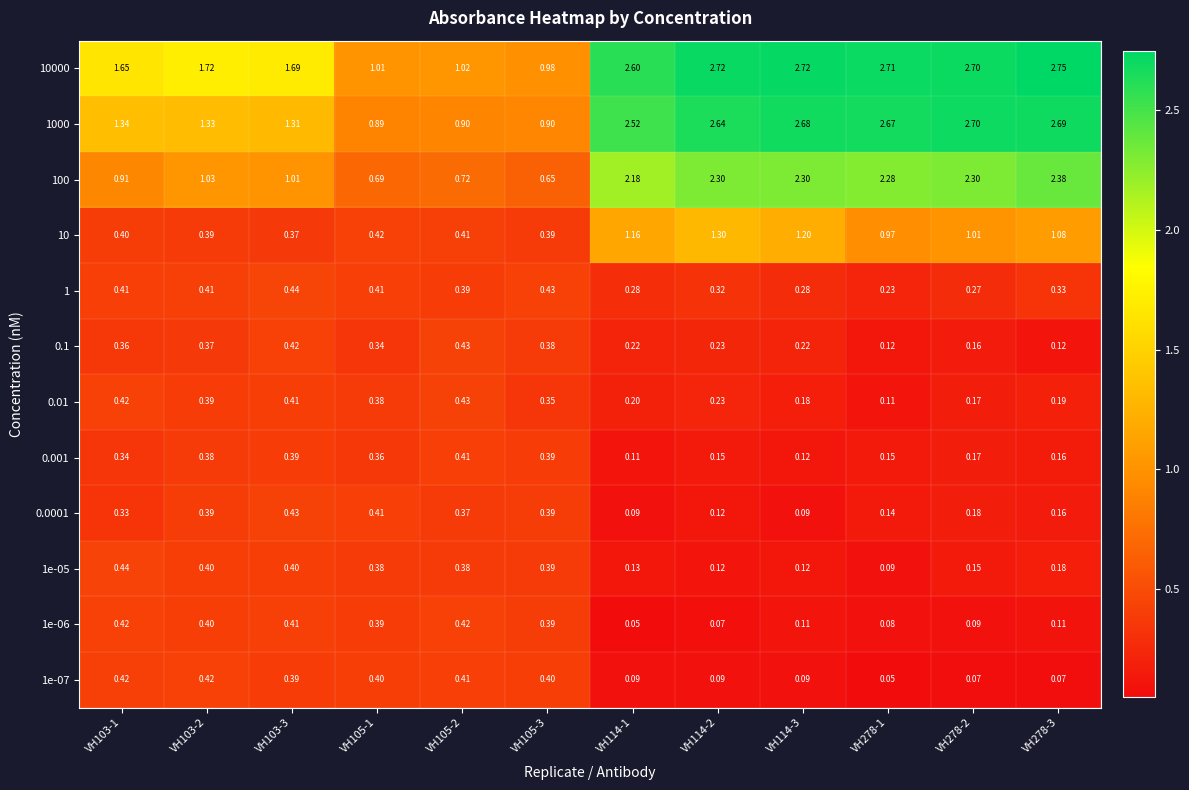

Which series has the widest spread of values?

1000